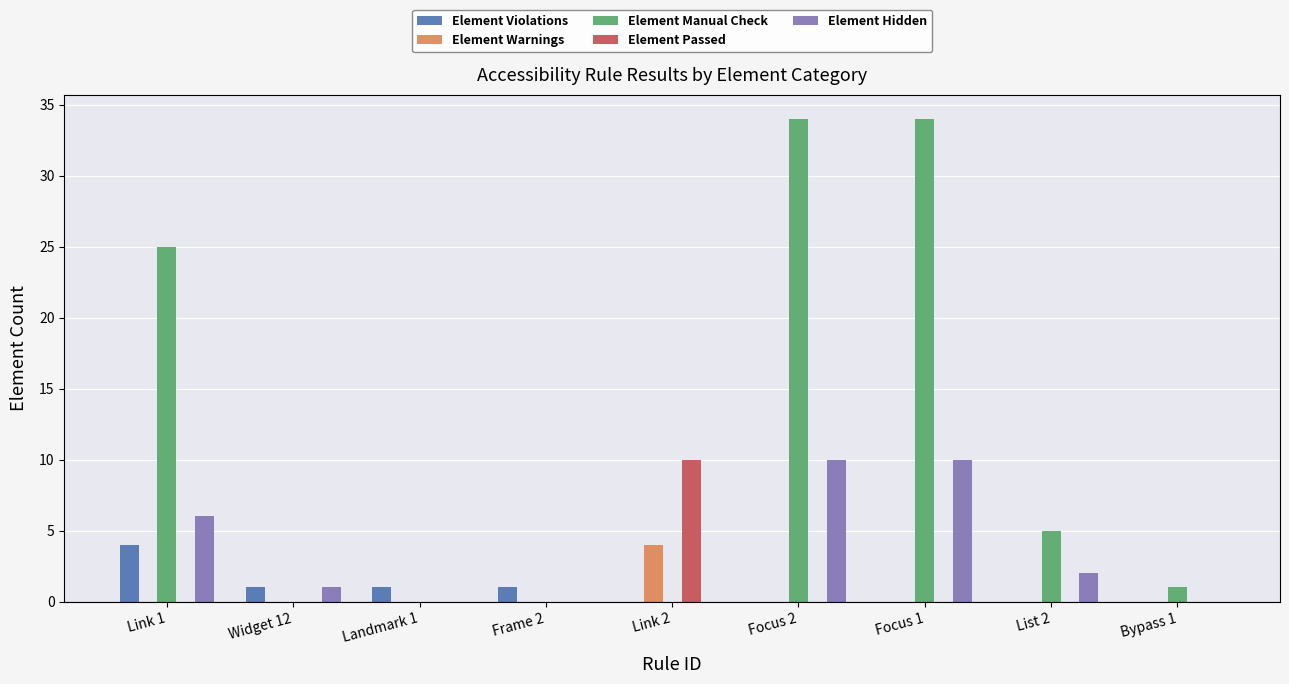

Count the Element Hidden values in the range 0 to 6.

7